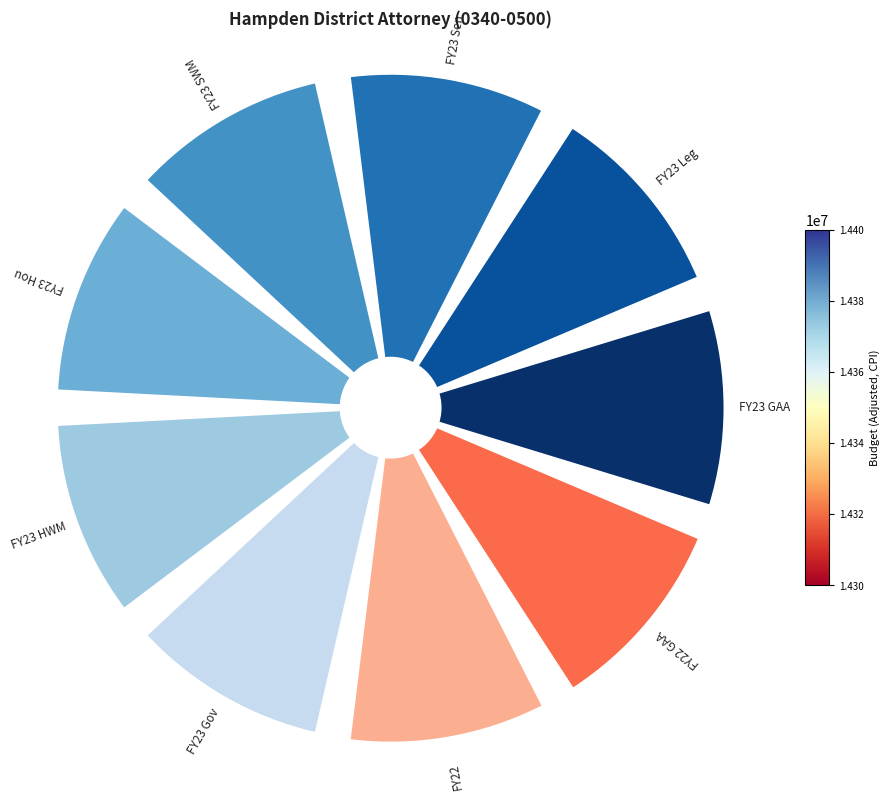

Does any single category account for the majority?

No